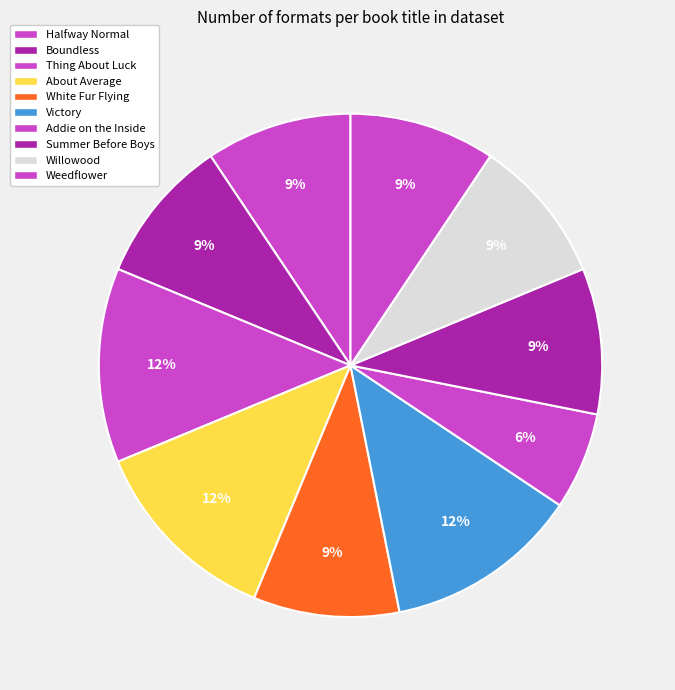

How many segments does this pie chart have?

10